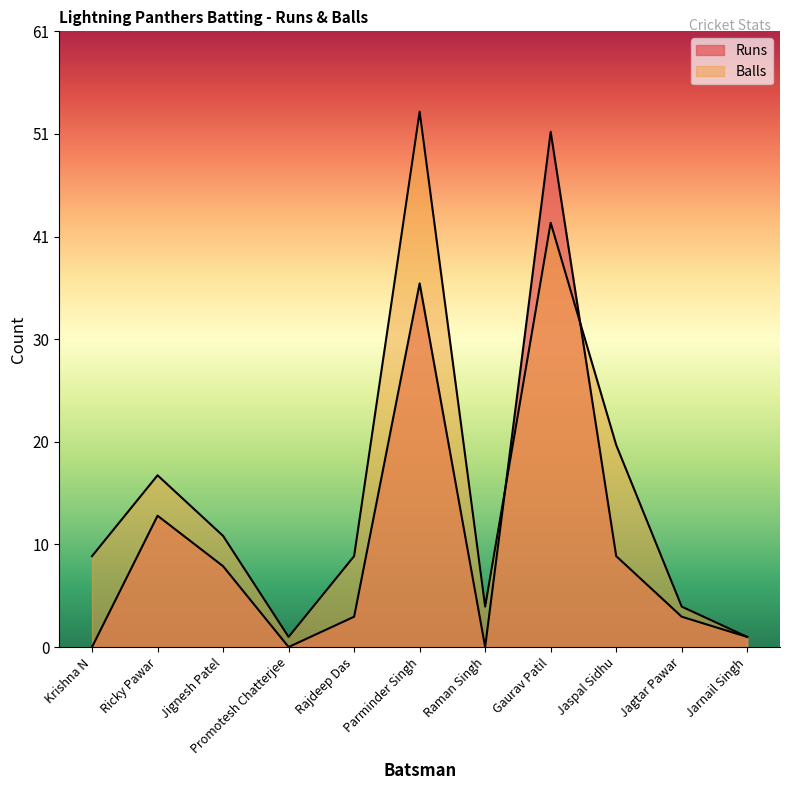

The value of Runs at Jagtar Pawar is 3. True or false?

True